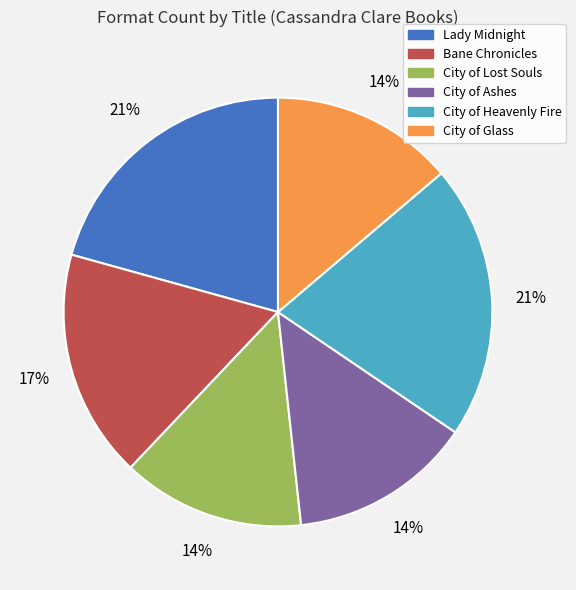

Between Bane Chronicles and City of Lost Souls, which is larger?

Bane Chronicles